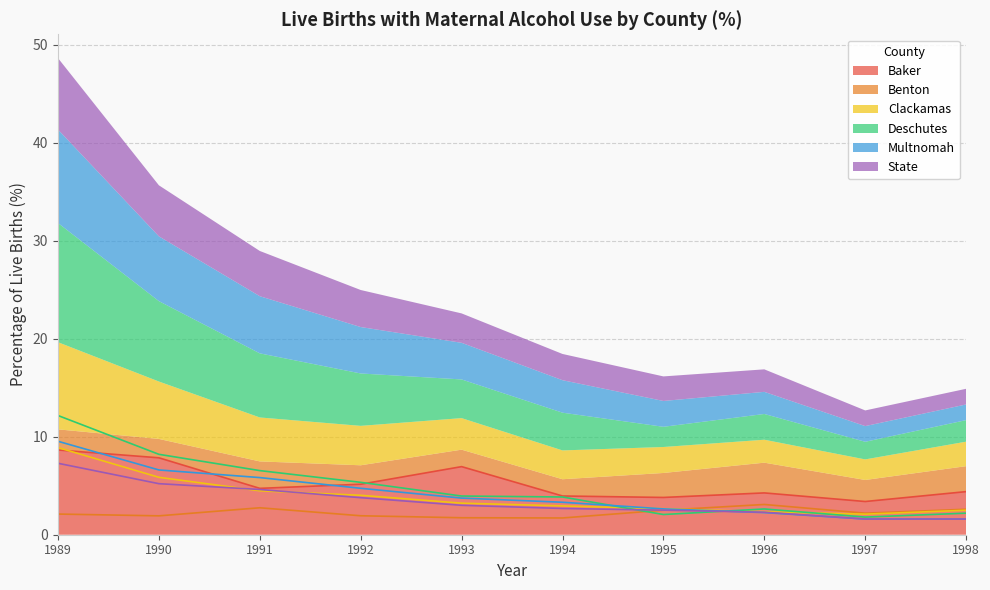

Between 1989 and 1994, which is larger?

1989